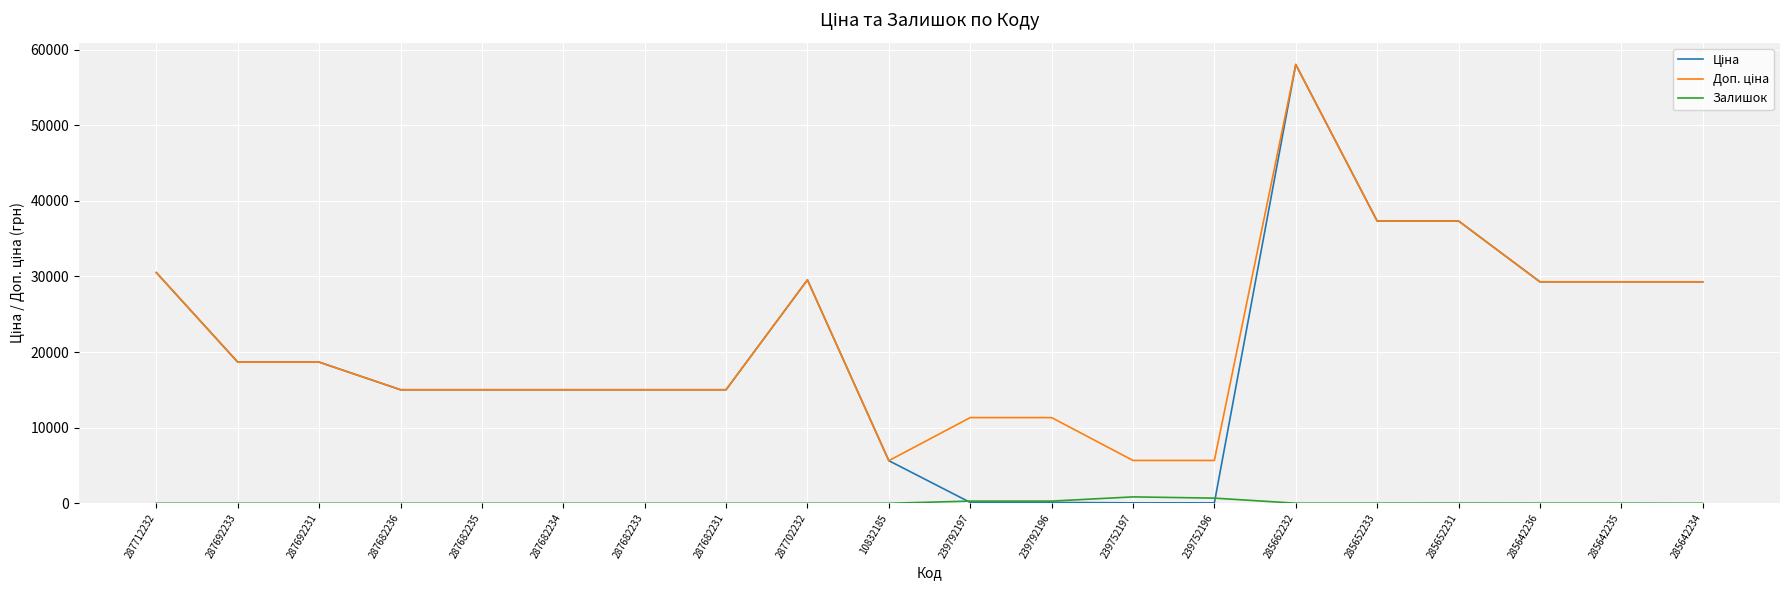

What is the spread (max minus min) of values at 287682236?

15019.2